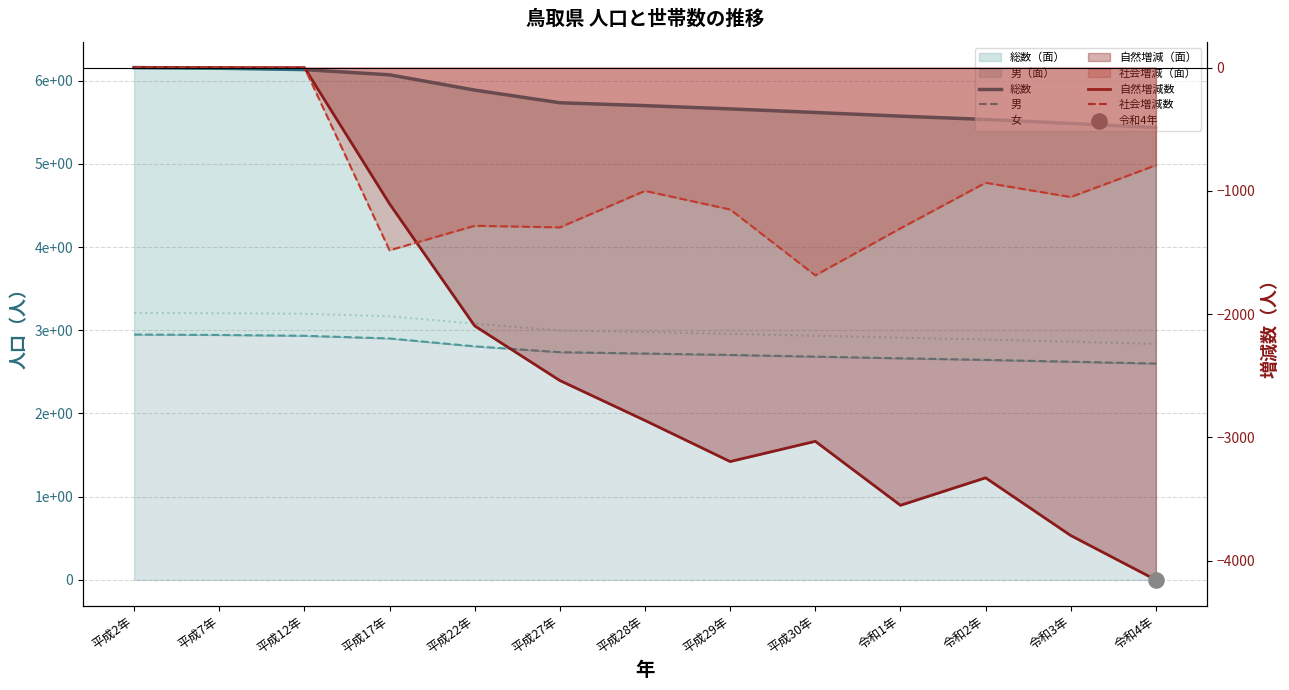

At how many categories does at least one series exceed 127283?

13